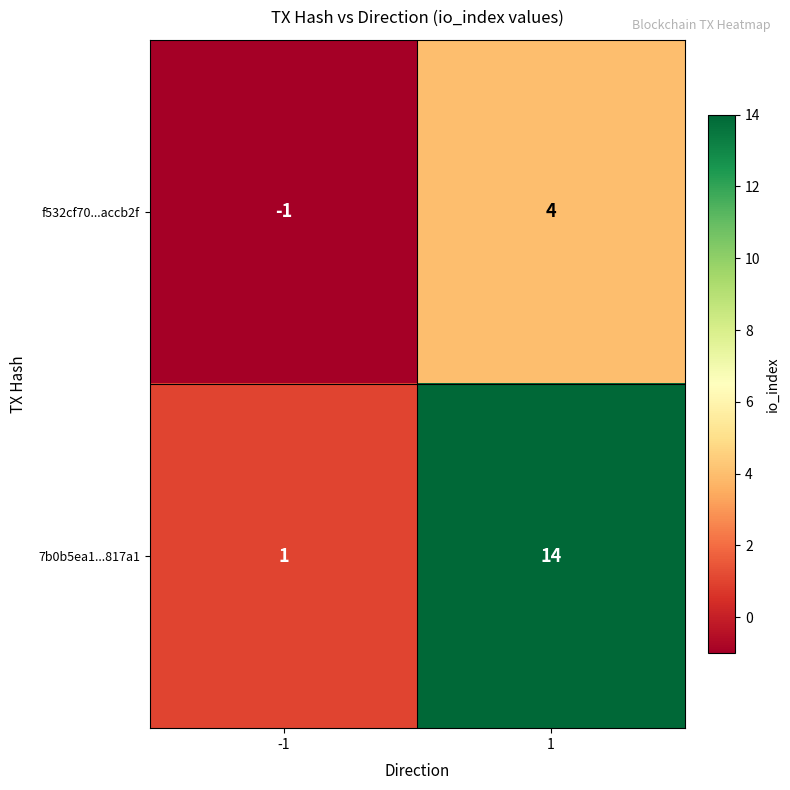

What is the sum of all 7b0b5ea1...817a1 values?

15